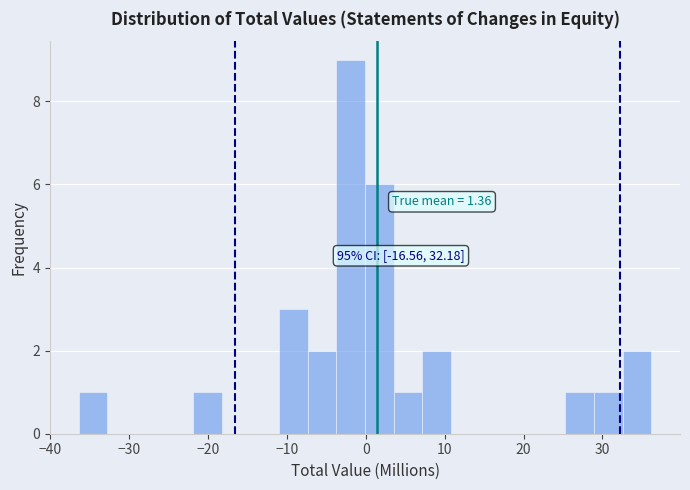

Around what value on the x-axis is the tallest bar? Give the approximate position of its centre, as read against the axis.

-2